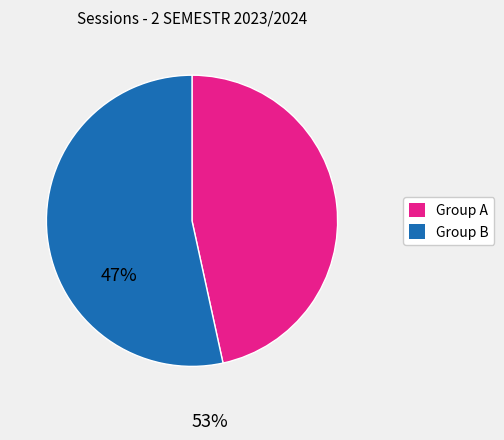

How many slices are in this pie chart?

2